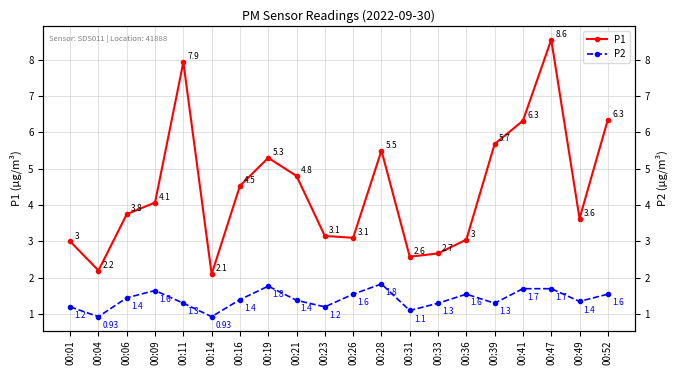

Reading right to left, transcribe all the data shown in this chart.

P1: 6.3	3.6	8.6	6.3	5.7	3.0	2.7	2.6	5.5	3.1	3.1	4.8	5.3	4.5	2.1	7.9	4.1	3.8	2.2	3.0
P2: 1.6	1.4	1.7	1.7	1.3	1.6	1.3	1.1	1.8	1.6	1.2	1.4	1.8	1.4	0.9	1.3	1.6	1.4	0.9	1.2